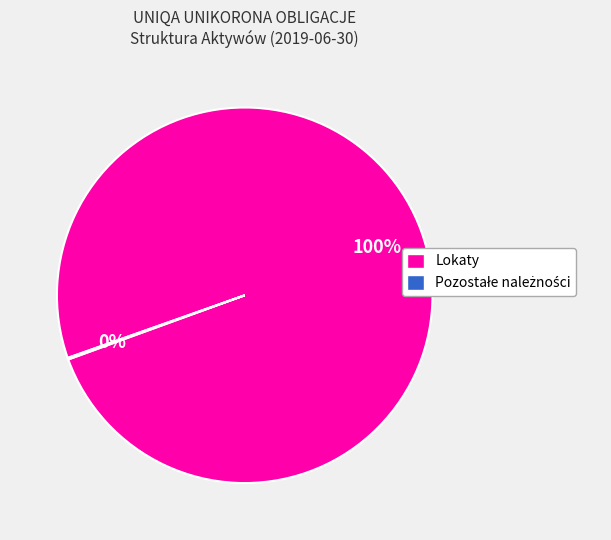

Is it true that Lokaty is 100% of the pie?

True